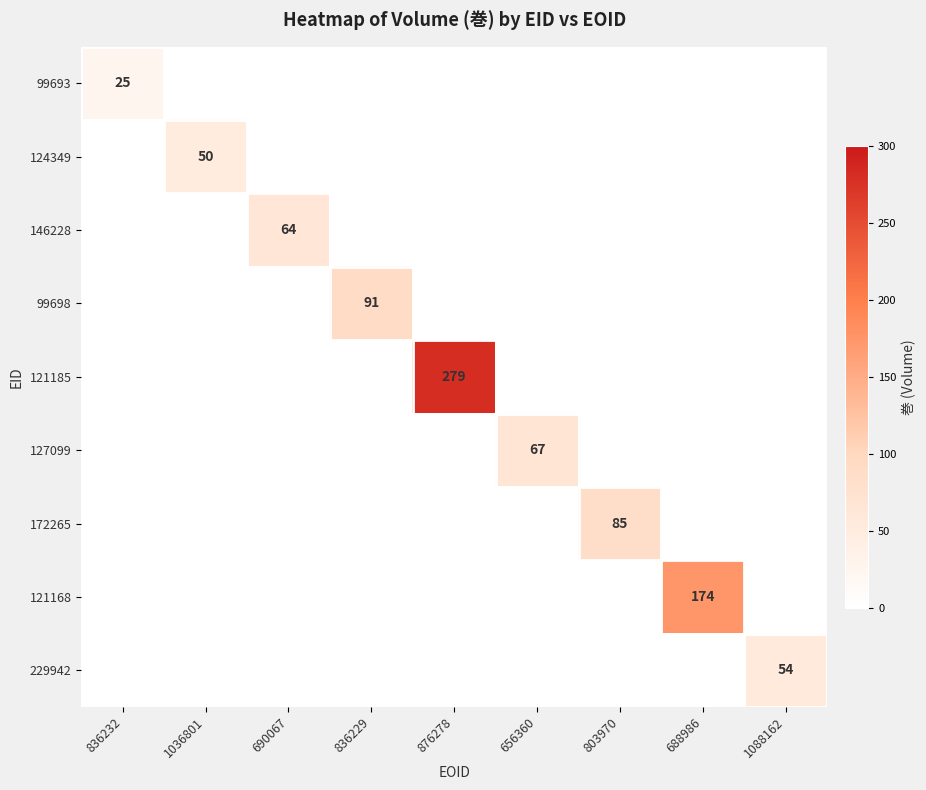

Which series has the widest spread of values?

121185